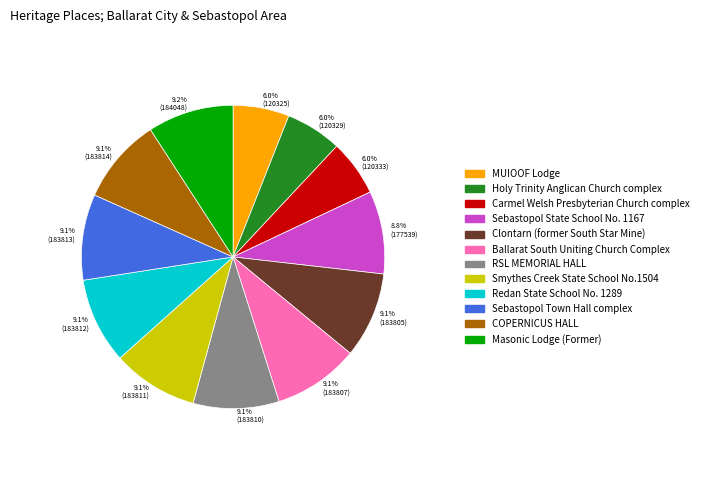

To the nearest percent, what percentage of the pie is Redan State School No. 1289?

9%